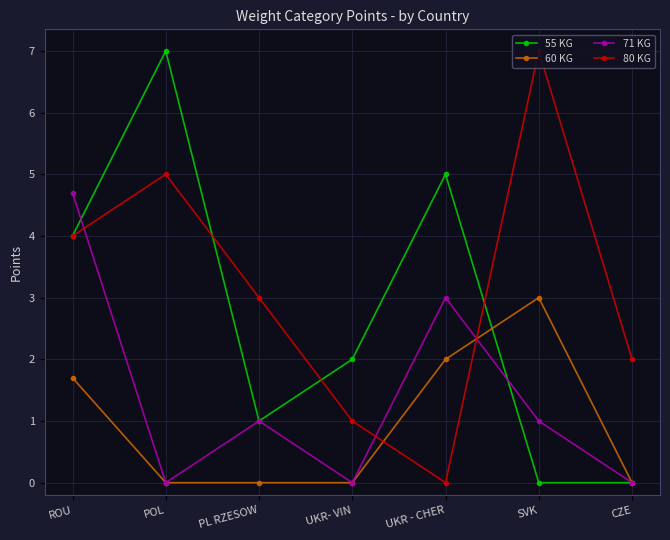

Does the chart have visible grid lines?

Yes